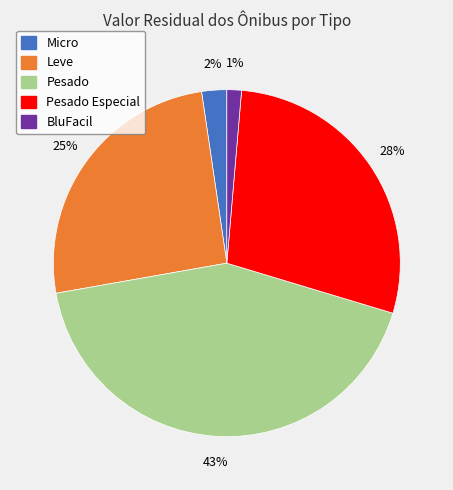

Is there any slice that represents more than half of the pie?

No